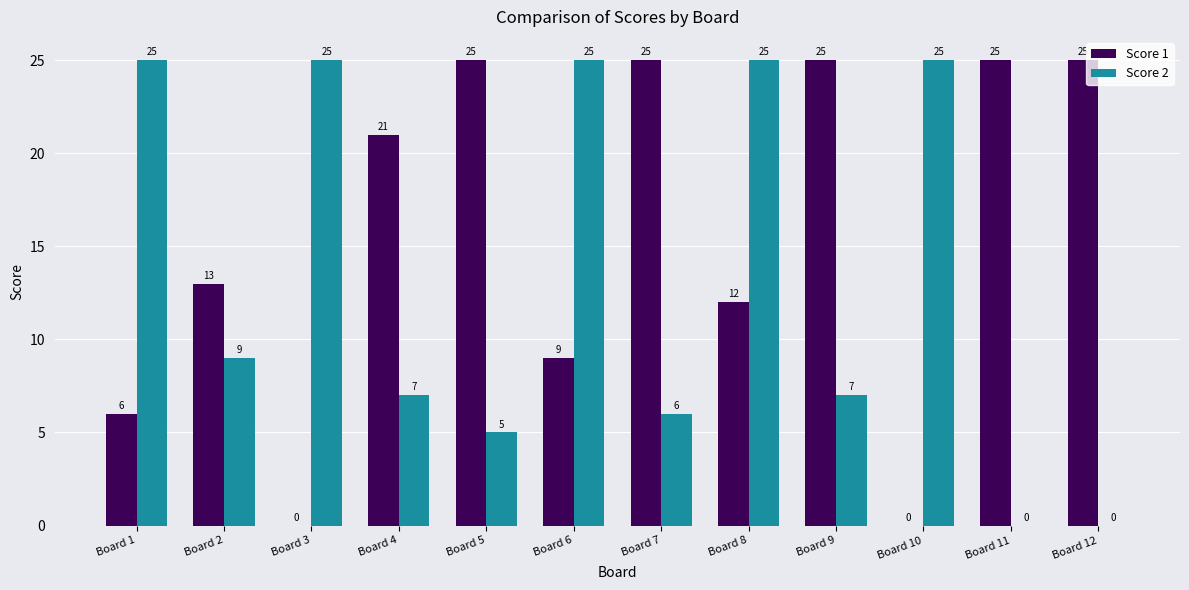

Reading left to right, list all the values displayed in this chart.

Score 1: Board 1=6	Board 2=13	Board 3=0	Board 4=21	Board 5=25	Board 6=9	Board 7=25	Board 8=12	Board 9=25	Board 10=0	Board 11=25	Board 12=25
Score 2: Board 1=25	Board 2=9	Board 3=25	Board 4=7	Board 5=5	Board 6=25	Board 7=6	Board 8=25	Board 9=7	Board 10=25	Board 11=0	Board 12=0